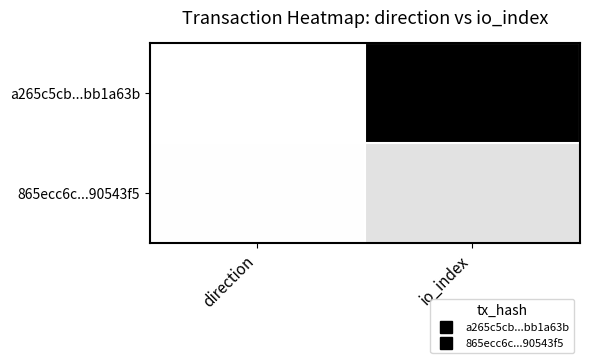

Reading left to right, transcribe all the data shown in this chart.

a265c5cb...bb1a63b: direction=-1	io_index=375
865ecc6c...90543f5: direction=1	io_index=43